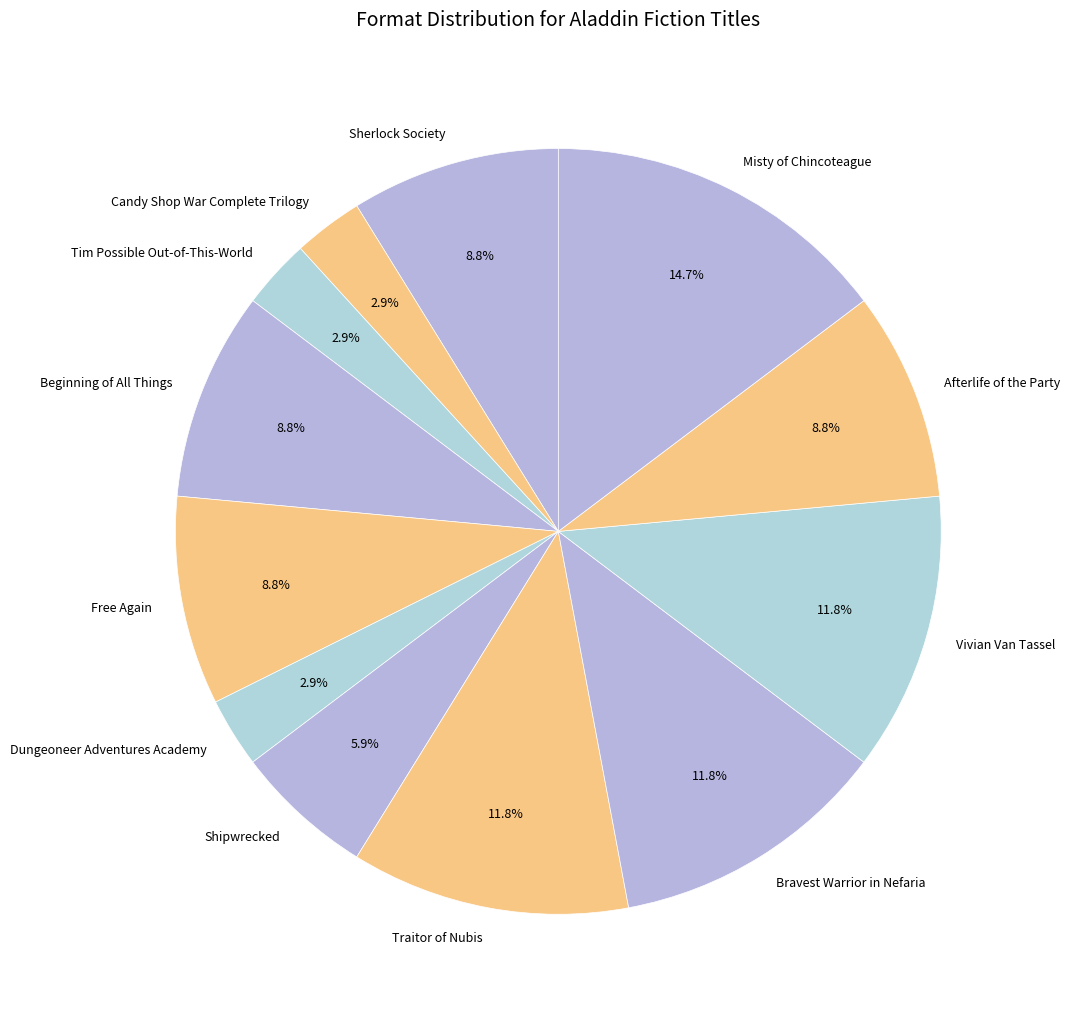

Count the number of slices in the pie.

12